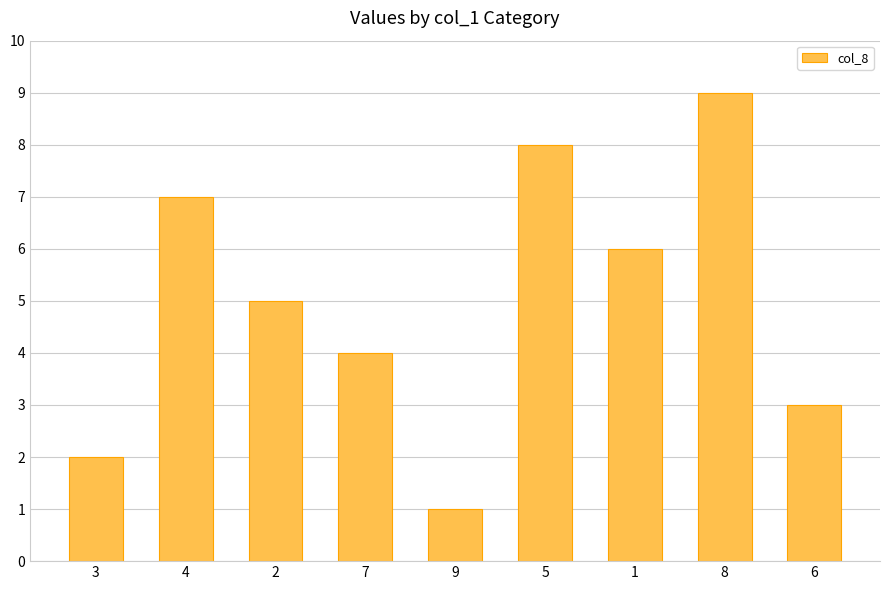

Reading left to right, what are all the values shown in this chart?

2	7	5	4	1	8	6	9	3